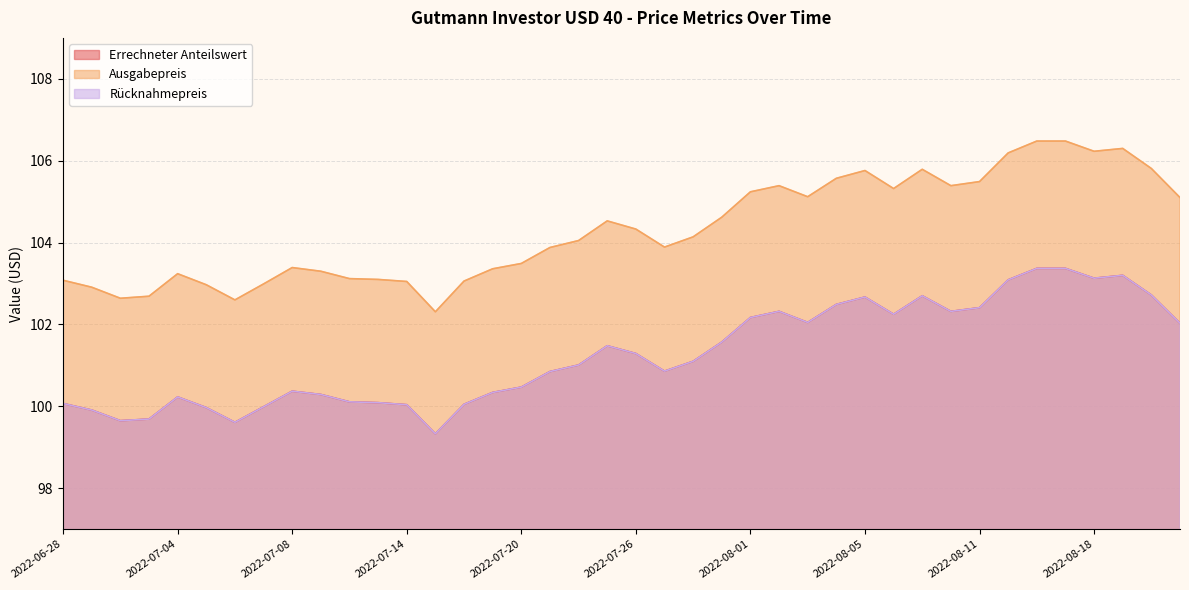

What is the value of the Errechneter Anteilswert point at the 24th from the left?

101.6